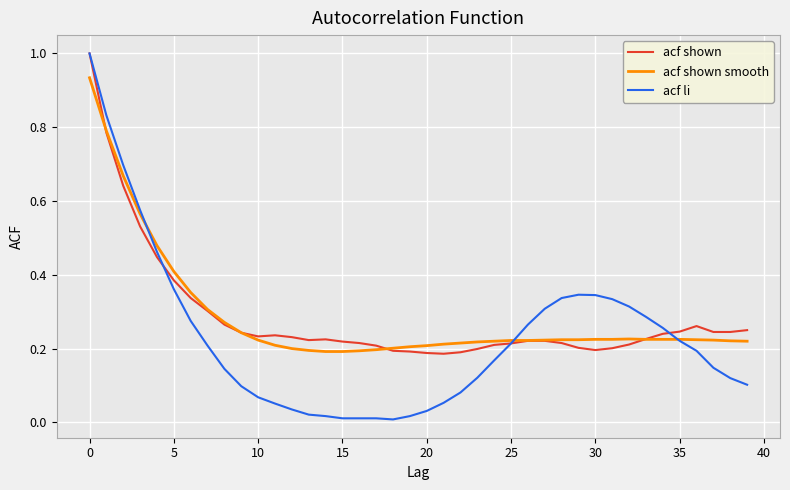

Which series has the widest spread of values?

acf li